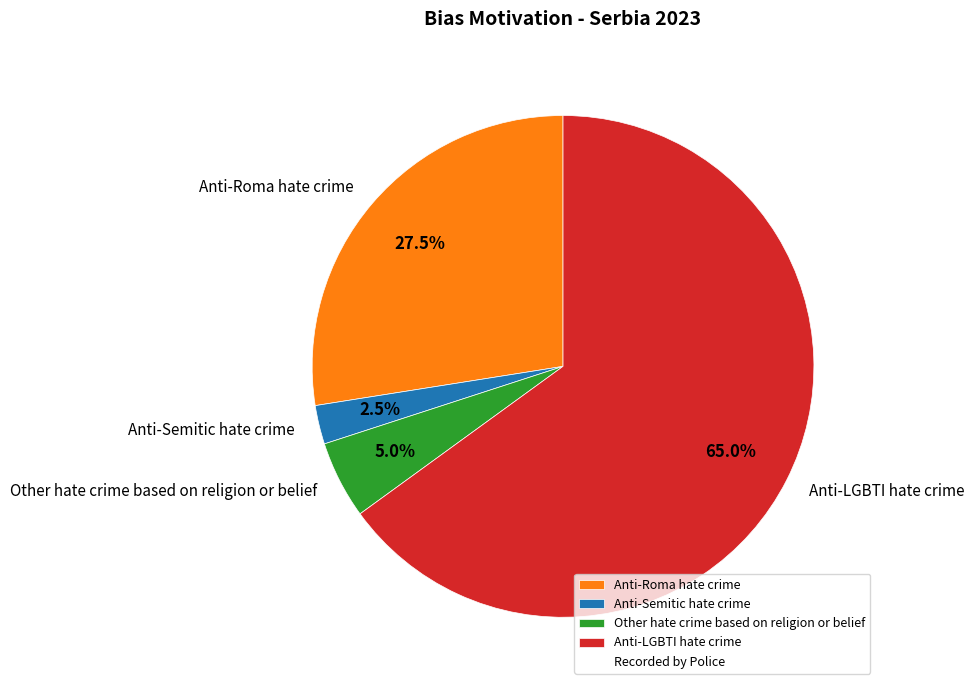

Does Other hate crime based on religion or belief represent more than half of the total?

No